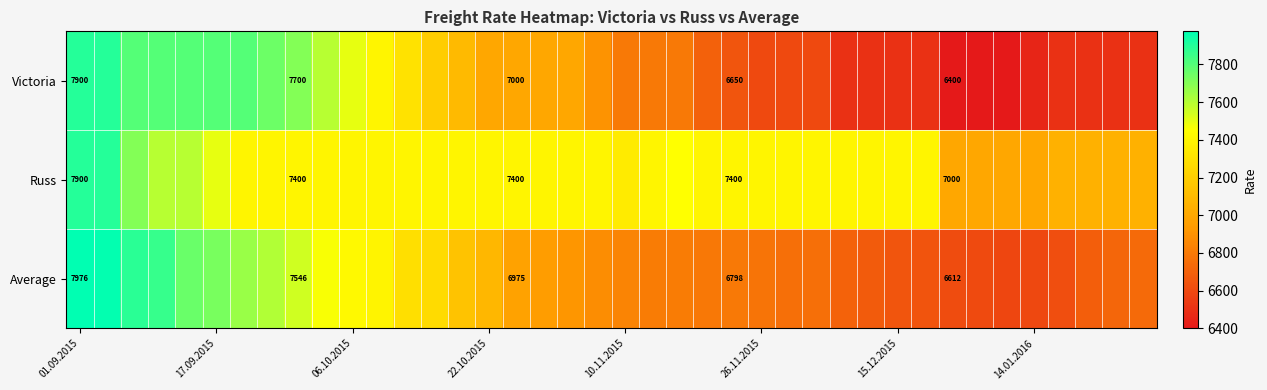

What is the total value across all series at 17?

21348